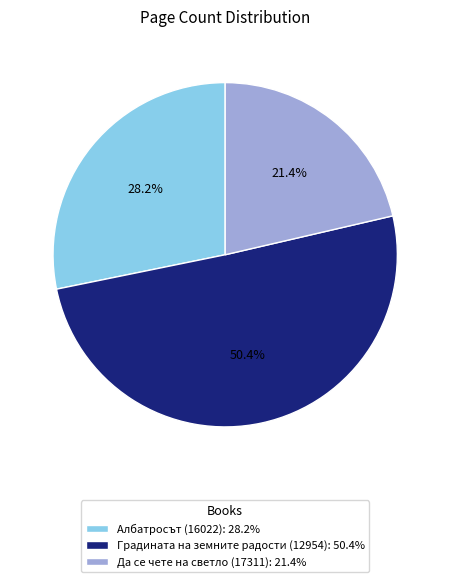

What percentage is the Да се чете на светло (17311) slice, to the nearest percent?

21%